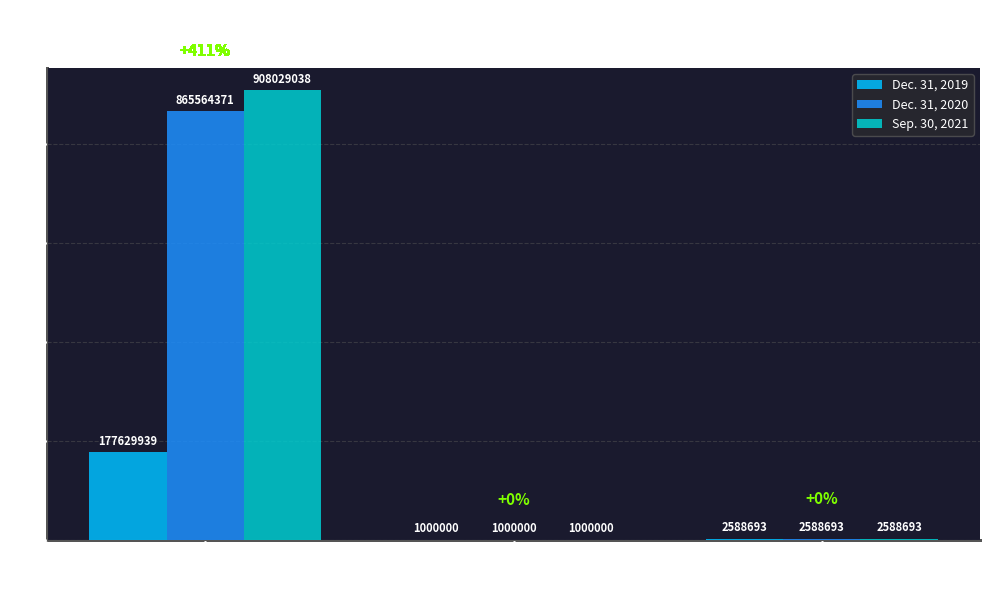

Which category has the highest value in the Dec. 31, 2020 series?

Common Stock
Issued